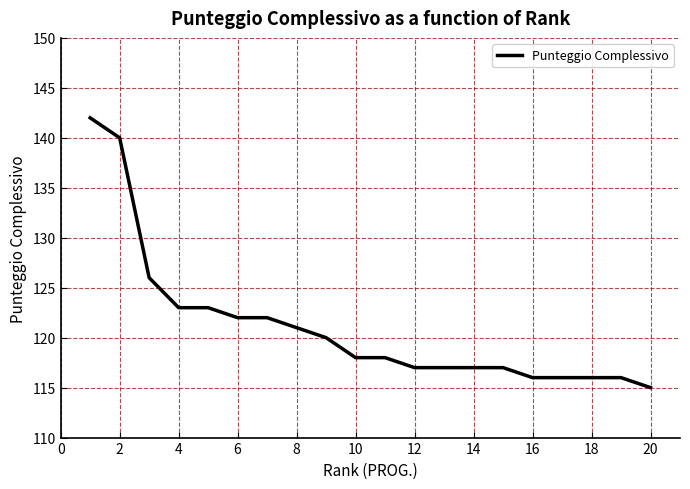

Reading left to right, extract all data points from this chart.

142	140	126	123	123	122	122	121	120	118	118	117	117	117	117	116	116	116	116	115